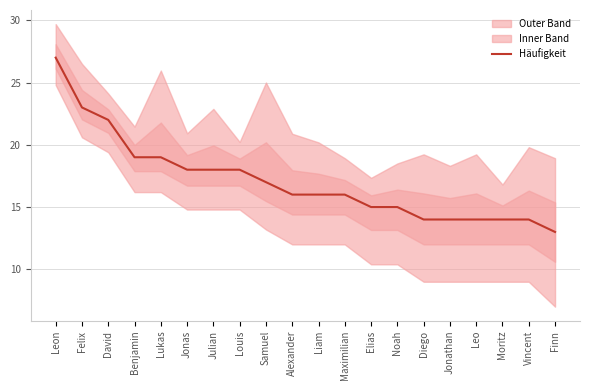

Reading left to right, extract all data points from this chart.

Leon=27	Felix=23	David=22	Benjamin=19	Lukas=19	Jonas=18	Julian=18	Louis=18	Samuel=17	Alexander=16	Liam=16	Maximilian=16	Elias=15	Noah=15	Diego=14	Jonathan=14	Leo=14	Moritz=14	Vincent=14	Finn=13